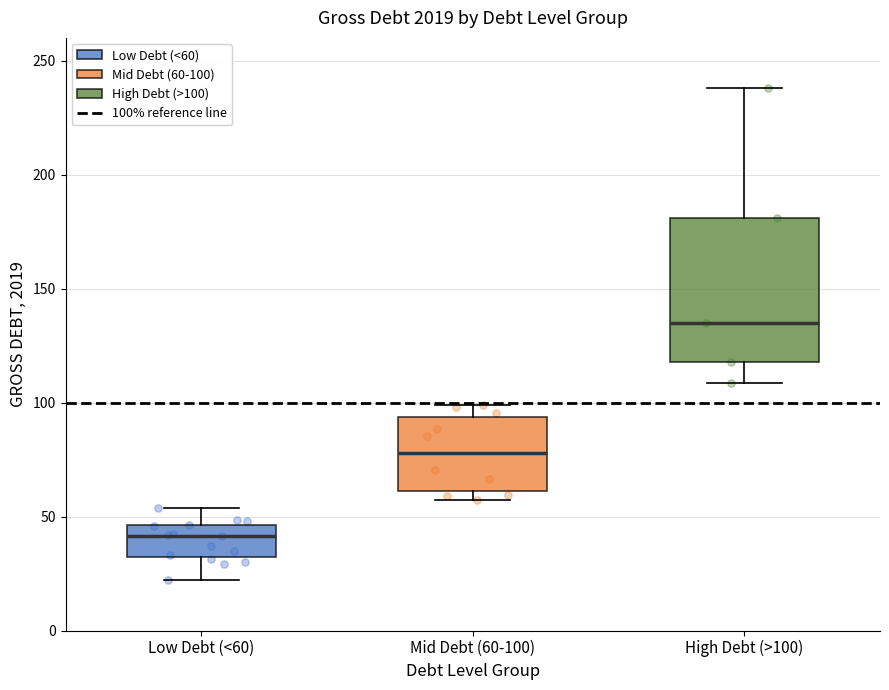

Which box is the tallest, from its lower edge to its upper edge?

High Debt (>100)